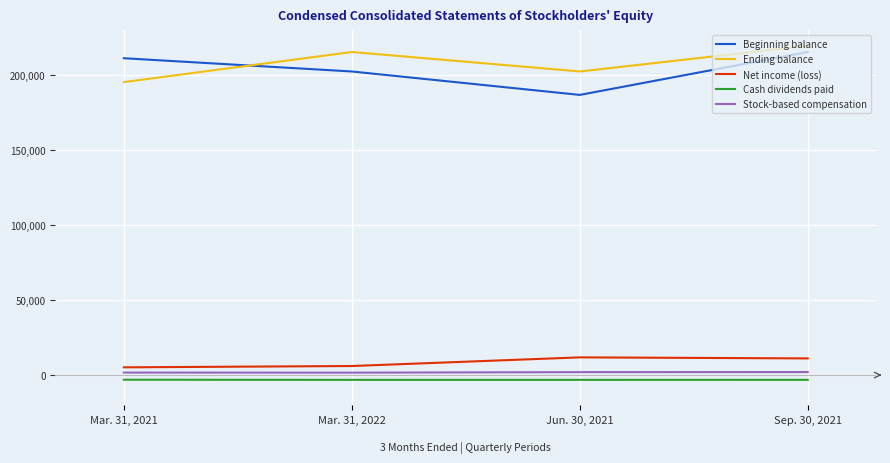

Which category has the lowest value in the Beginning balance series?

Jun. 30, 2021